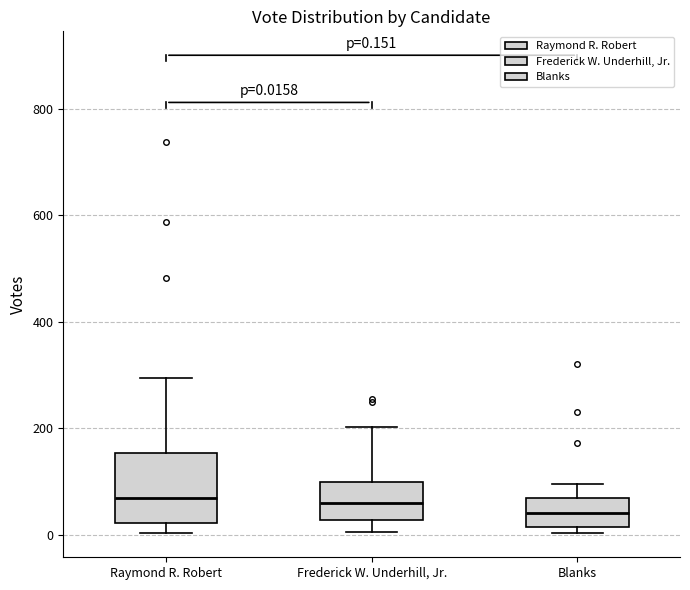

Comparing the boxes themselves (not the whiskers), which one is the tallest?

Raymond R. Robert